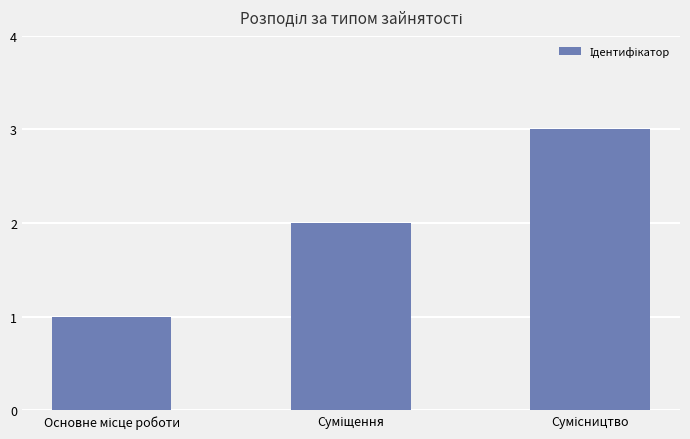

What is the maximum value shown in the chart?

3